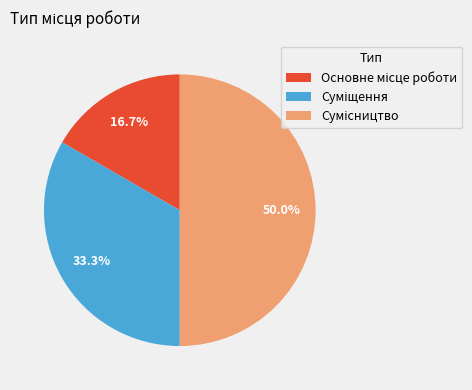

How many slices are in this pie chart?

3